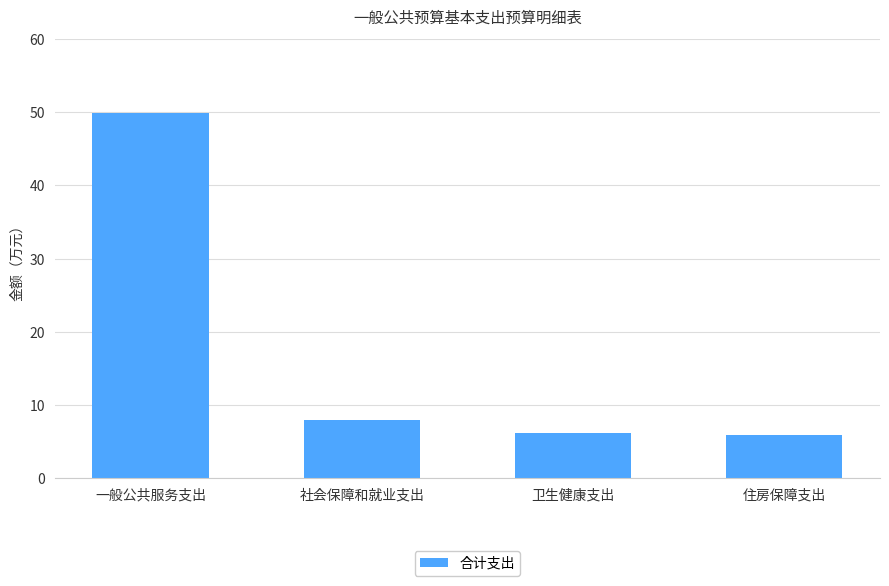

What is the value of the 3rd bar from the left?

6.1